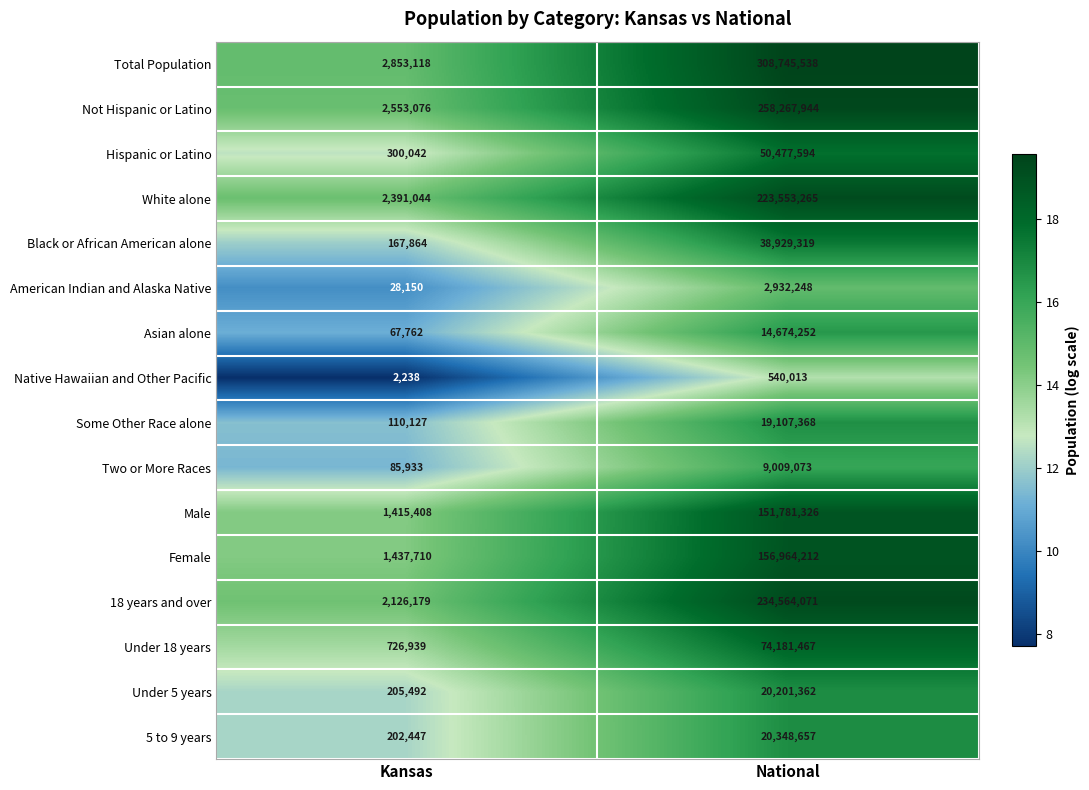

What is the difference between the Total Population values at National and Kansas?

305892420